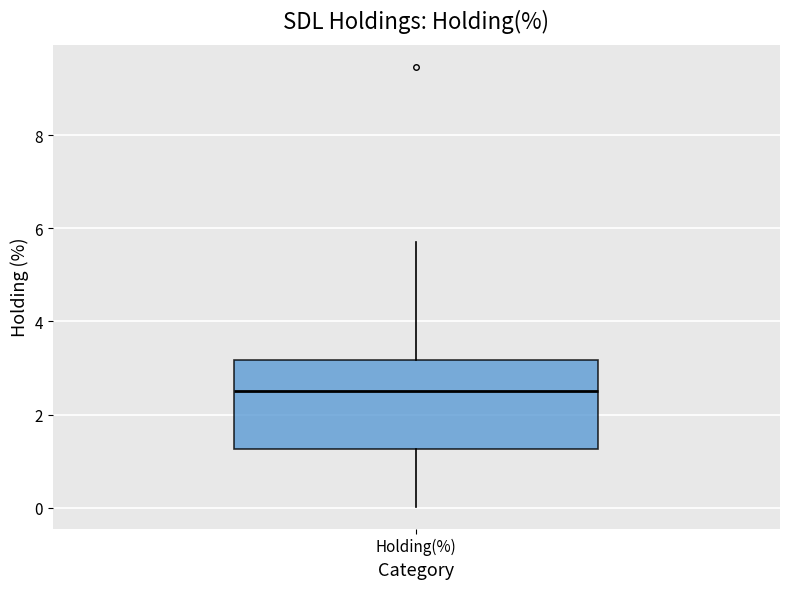

Read this box plot against the y-axis: the position of the median line, the range covered by the box, and the ends of both whiskers. The values are not printed on the chart, so give them approximately, as read against the axis.

median 2.6, box 1.2 to 3.2, whiskers 0.0 to 5.8